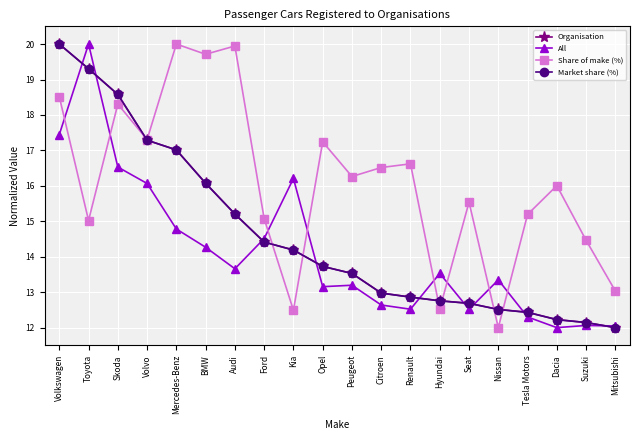

What is the value of the All point at the 1st from the left?

17.4